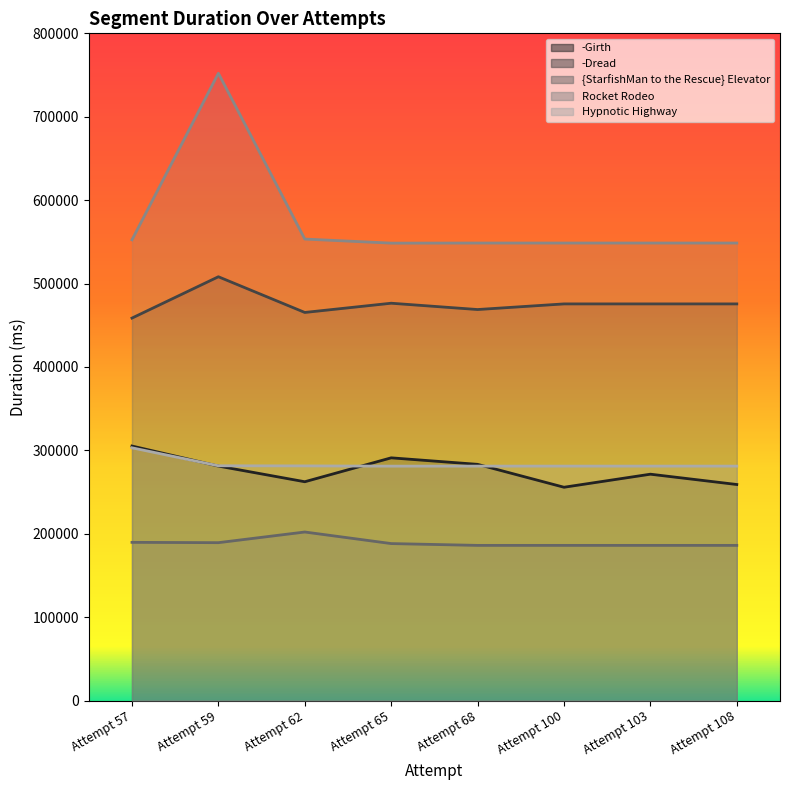

At how many categories does at least one series exceed 311001?

8